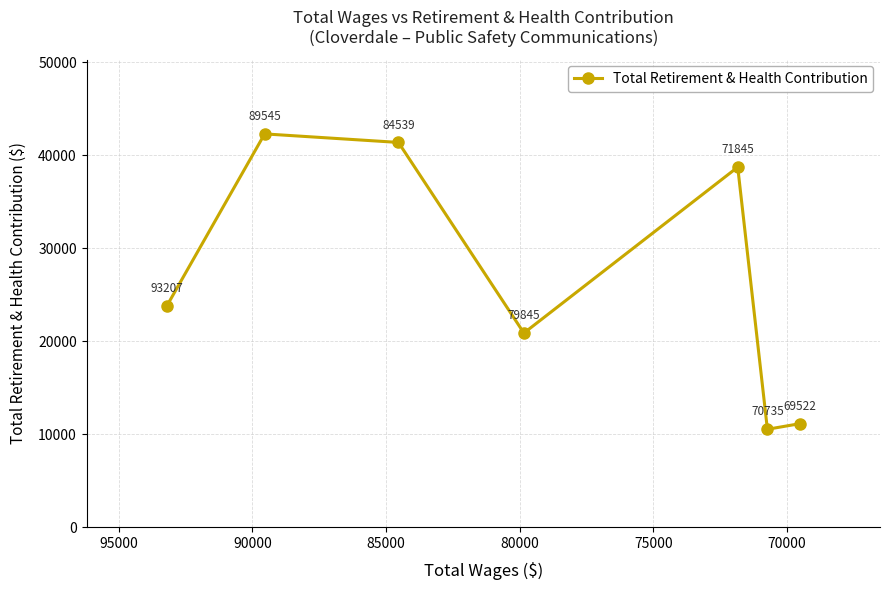

What is the difference between the maximum and minimum values?

31779